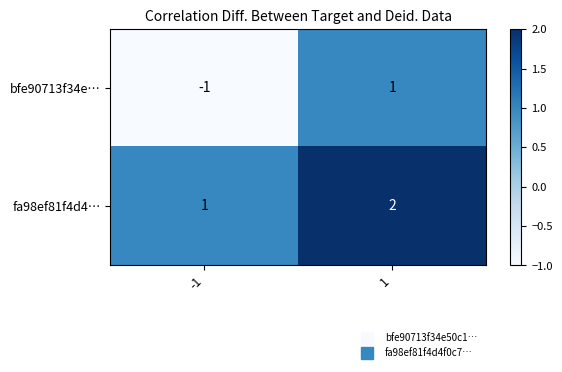

What is the sum of the fa98ef81f4d4… values at -1 and 1?

3